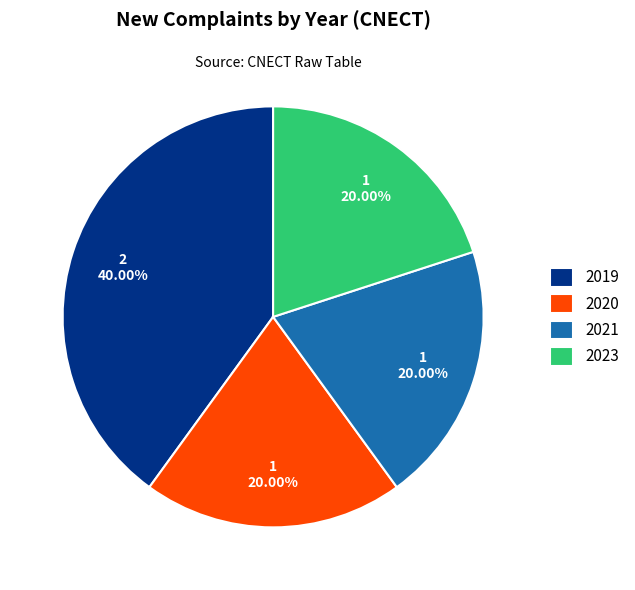

What is the ratio of the value at 2023 to the value at 2019?

0.5